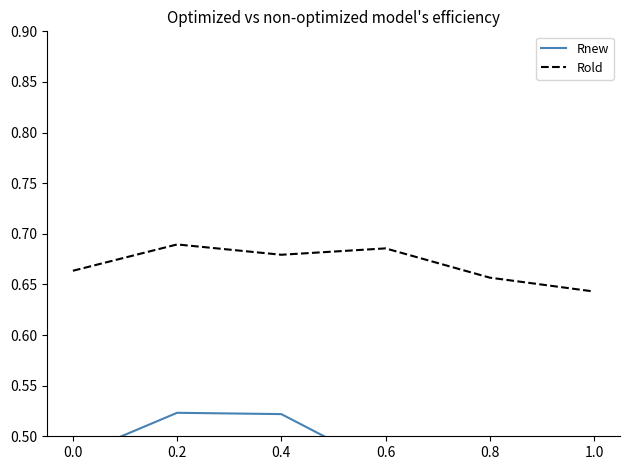

True or false: Rnew and Rold cross at least once.

False